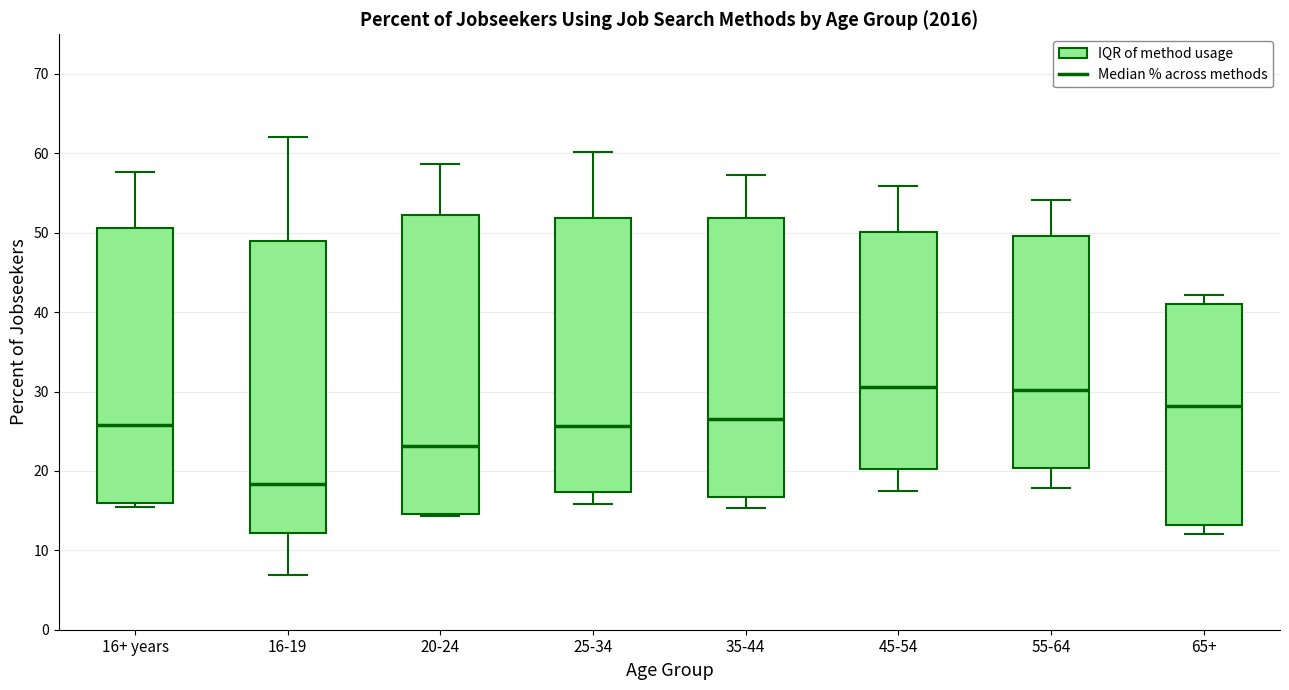

Reading left to right, read every box against the y-axis: the position of its median line, the range the box covers, and the ends of its whiskers. The values are not printed on the chart, so give them approximately, as read against the axis.

16+ years: median 26, box 16 to 51, whiskers 15 to 58
16-19: median 18, box 12 to 49, whiskers 7 to 62
20-24: median 23, box 15 to 52, whiskers 14 to 59
25-34: median 26, box 17 to 52, whiskers 16 to 60
35-44: median 27, box 17 to 52, whiskers 15 to 57
45-54: median 31, box 20 to 50, whiskers 18 to 56
55-64: median 30, box 20 to 50, whiskers 18 to 54
65+: median 28, box 13 to 41, whiskers 12 to 42